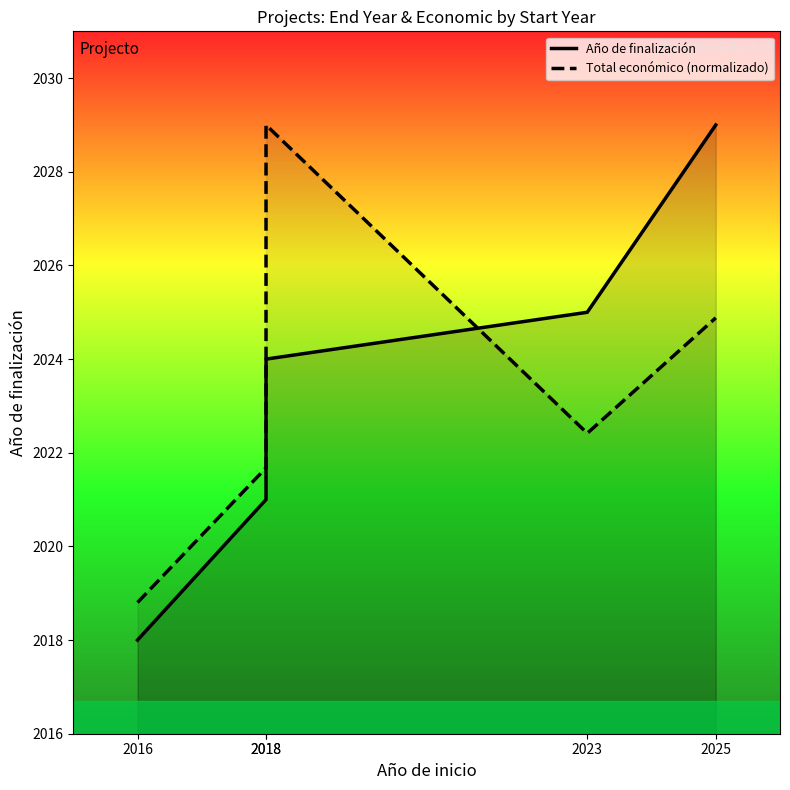

True or false: Total económico (normalizado) and Año de finalización intersect in this chart.

True